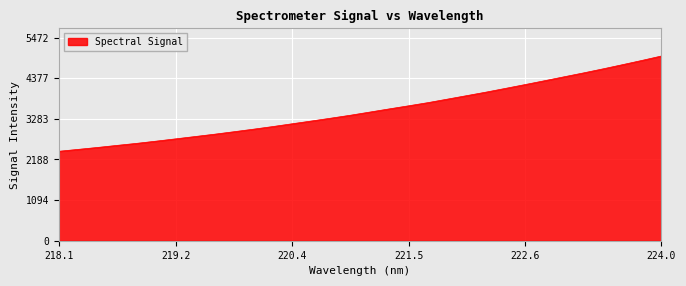

What is the average value?

3519.0